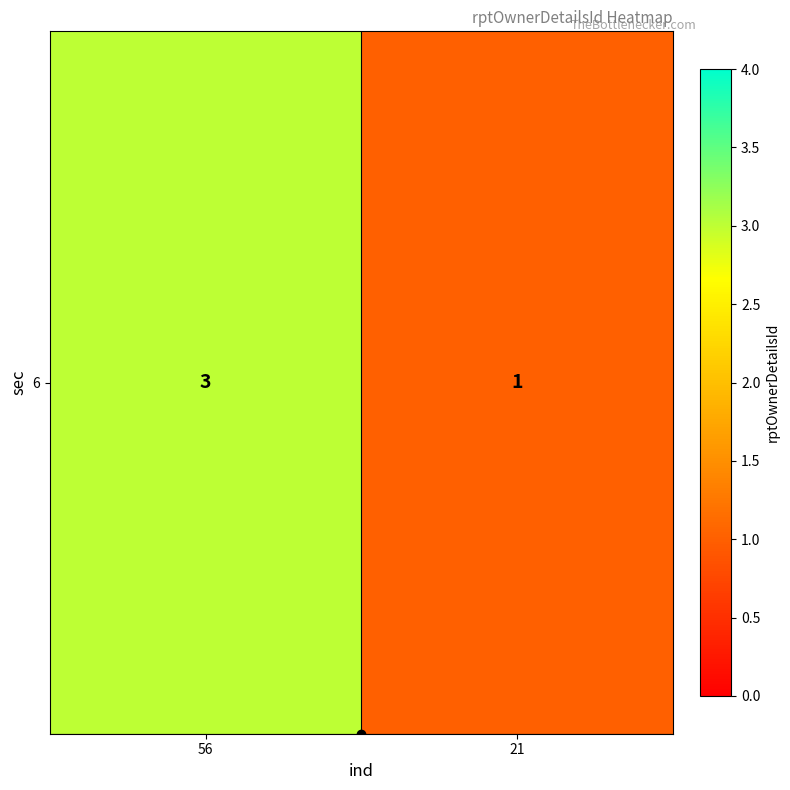

At which category does the chart reach its peak across all series?

56